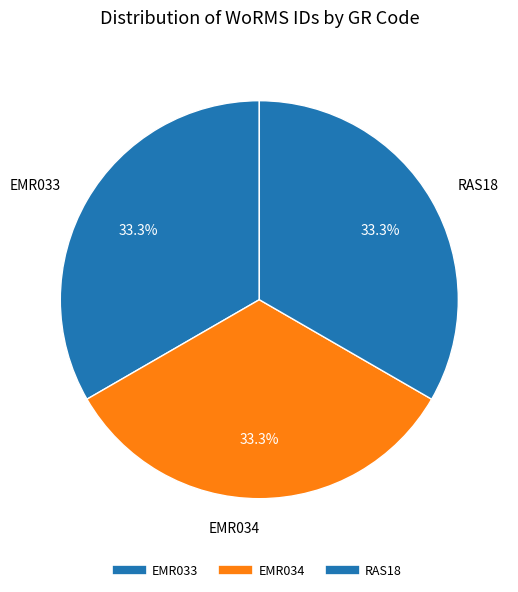

How much of the chart is everything except EMR034?

66.7%